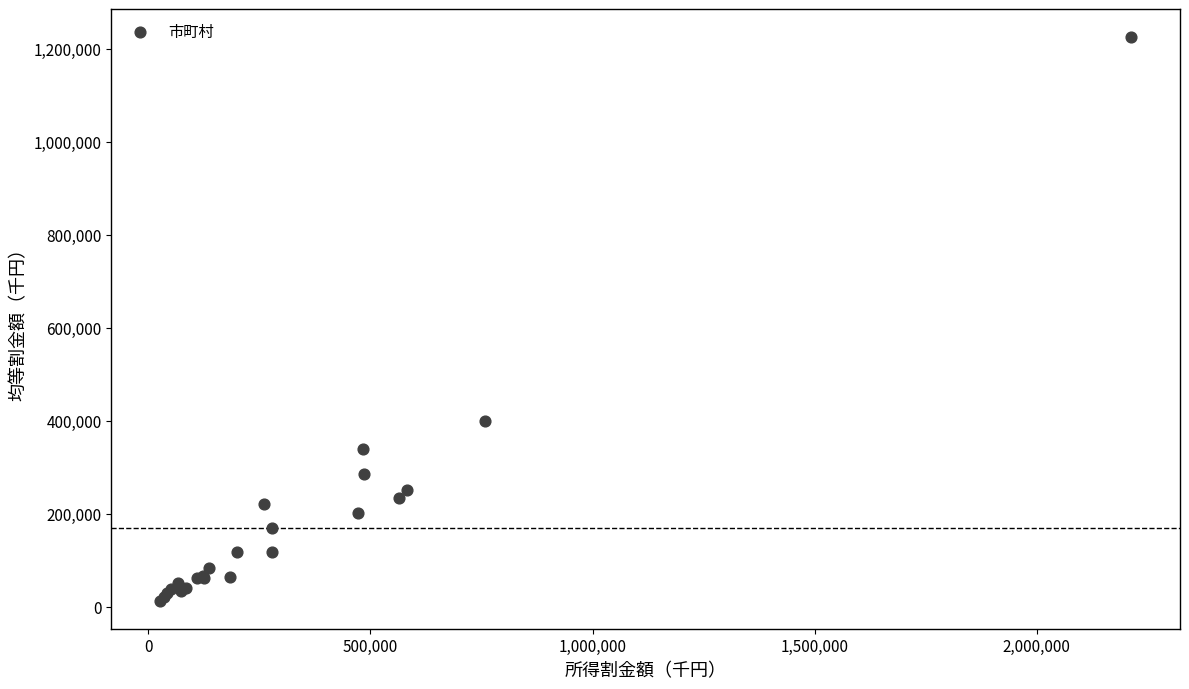

What Y value in the scatter plot is closest to 618994?

398506